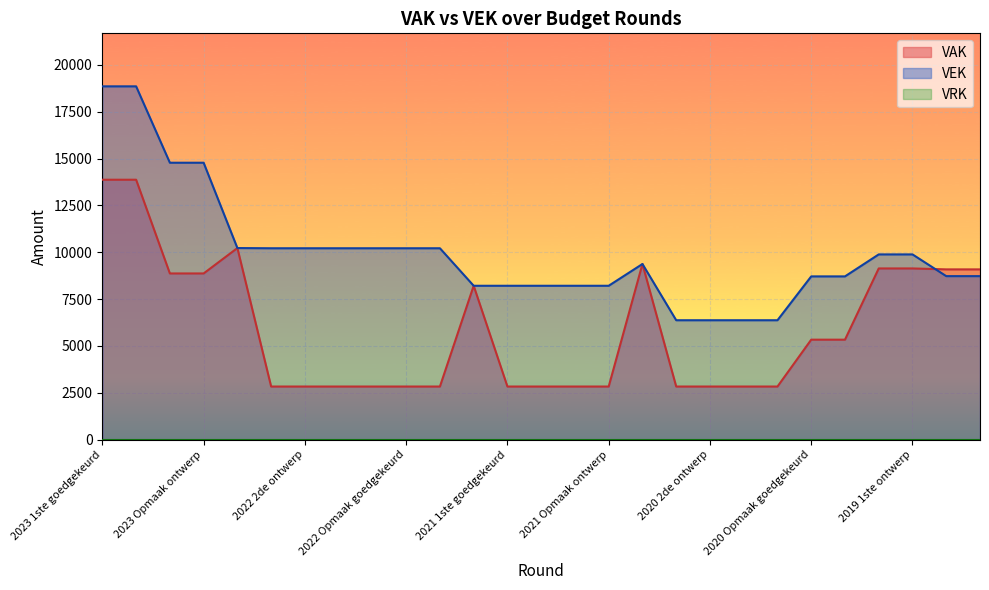

In VEK, how many points are higher than both neighbors (excluding endpoints)?

1